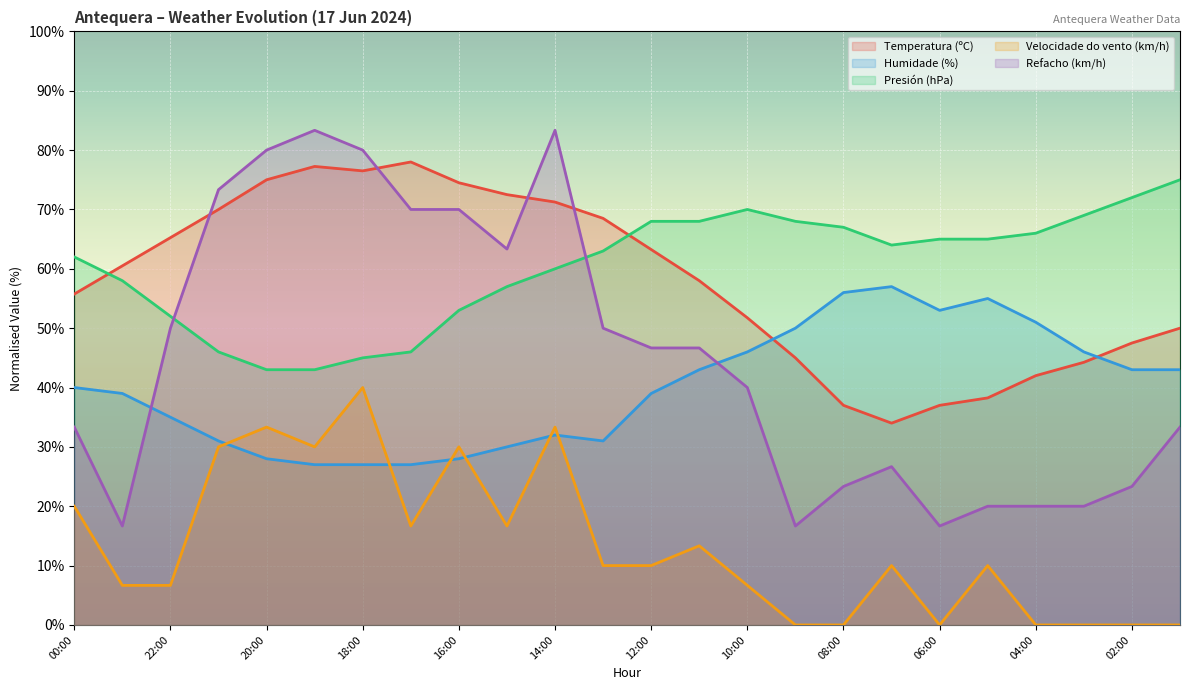

What is the maximum value shown in the chart?

83.3